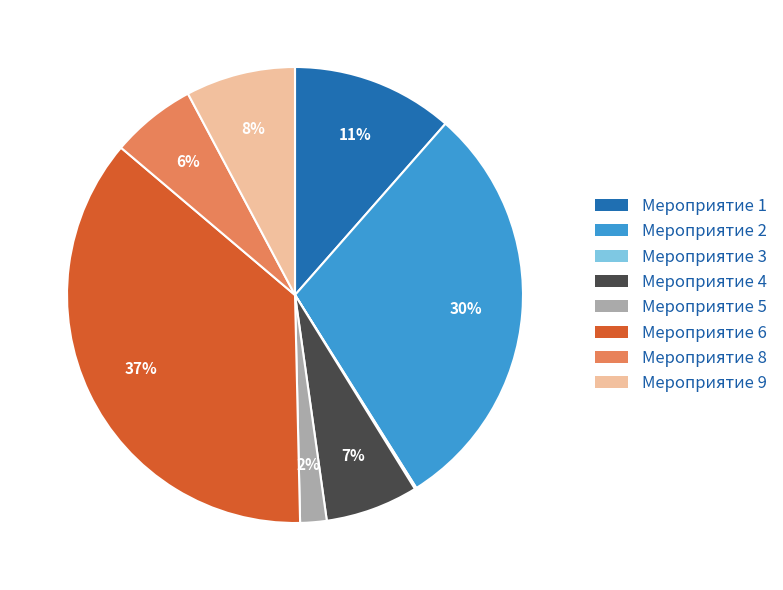

Which category has the biggest portion of the pie?

Мероприятие 6